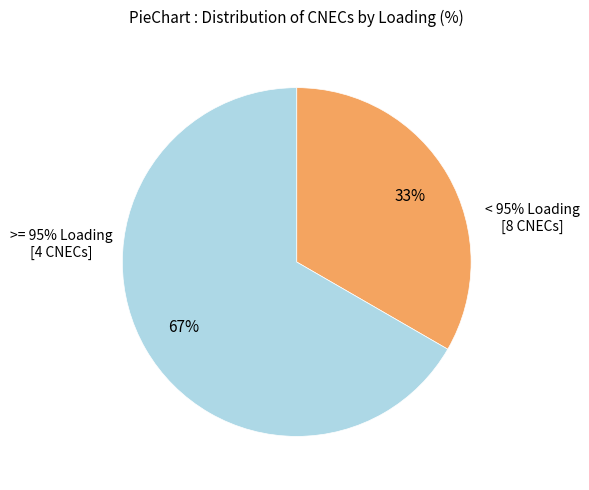

To the nearest percent, what is the average slice percentage?

50%